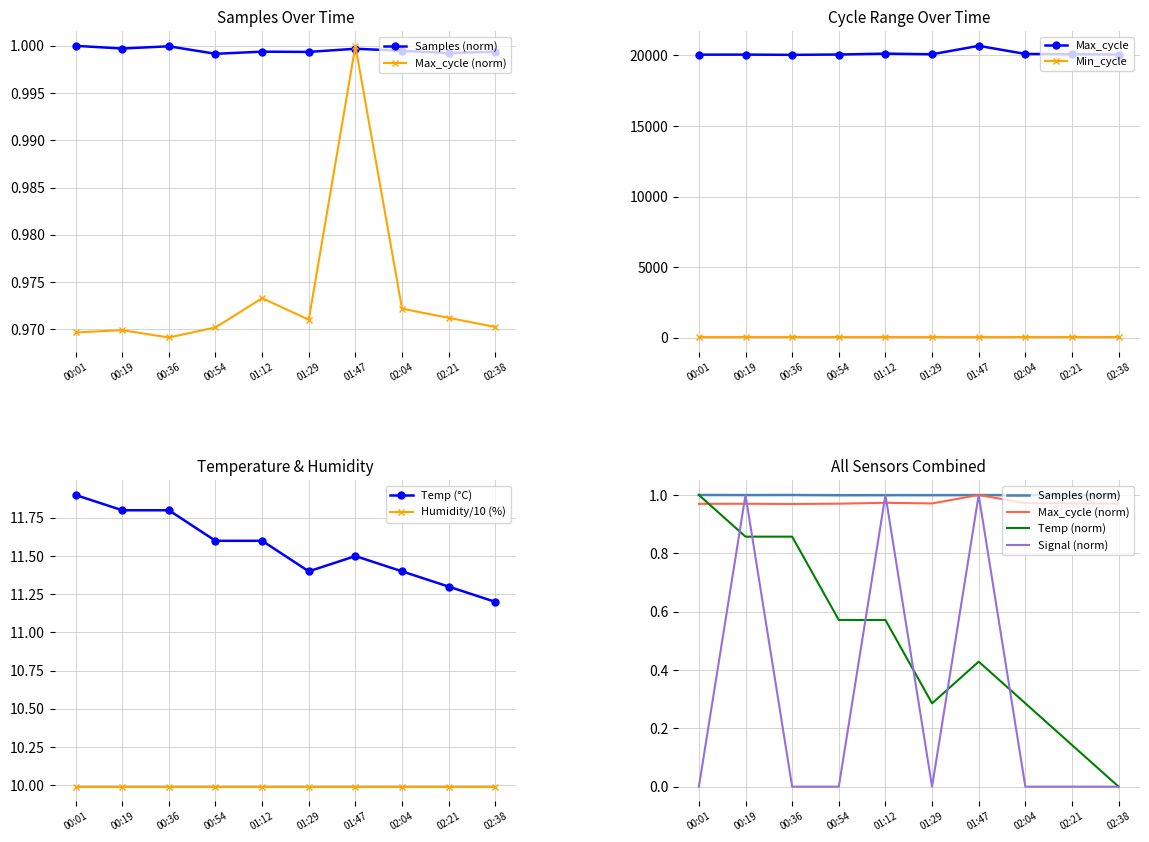

Between 00:54 and 01:12, which series saw the biggest shift?

Signal